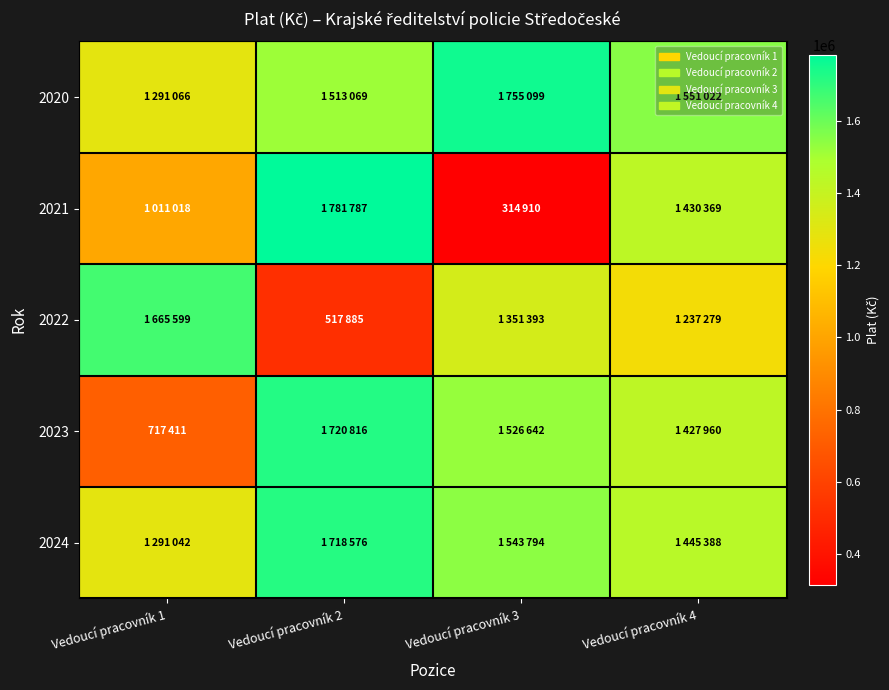

Which series changed the most between Vedoucí pracovník 1 and Vedoucí pracovník 4?

2023